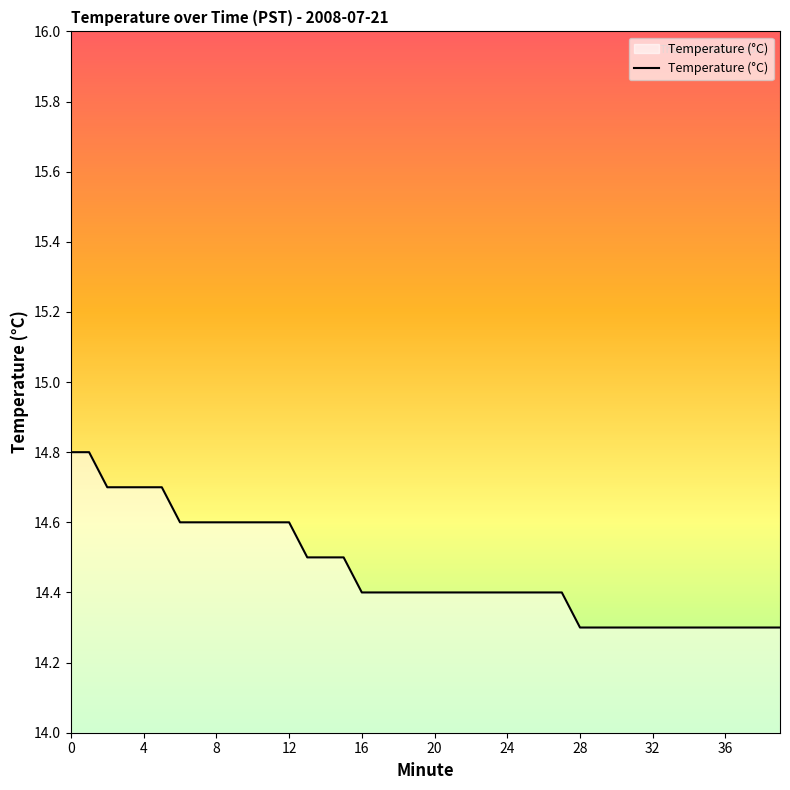

What is the greatest value displayed?

14.8